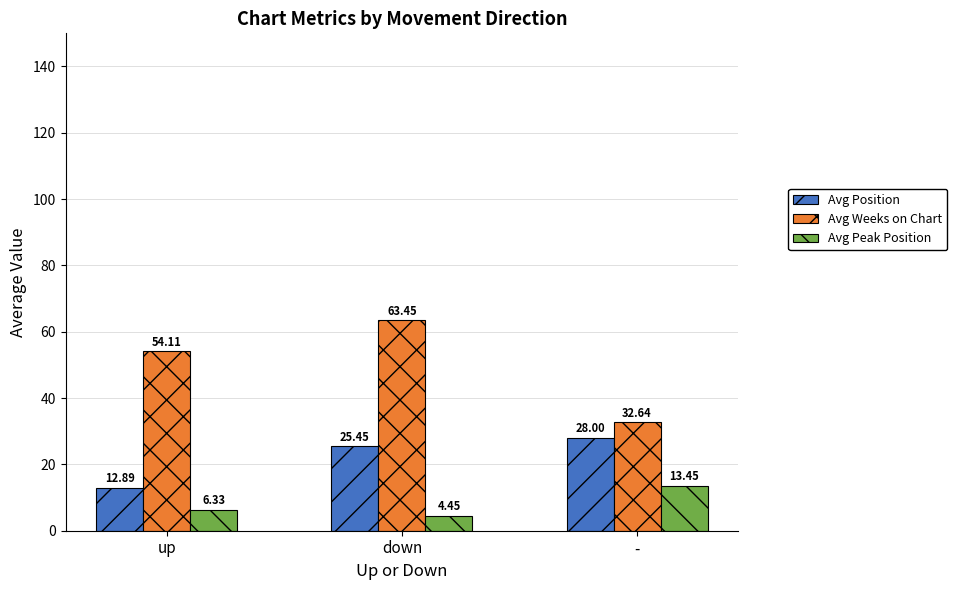

Count the number of categories in the chart.

3